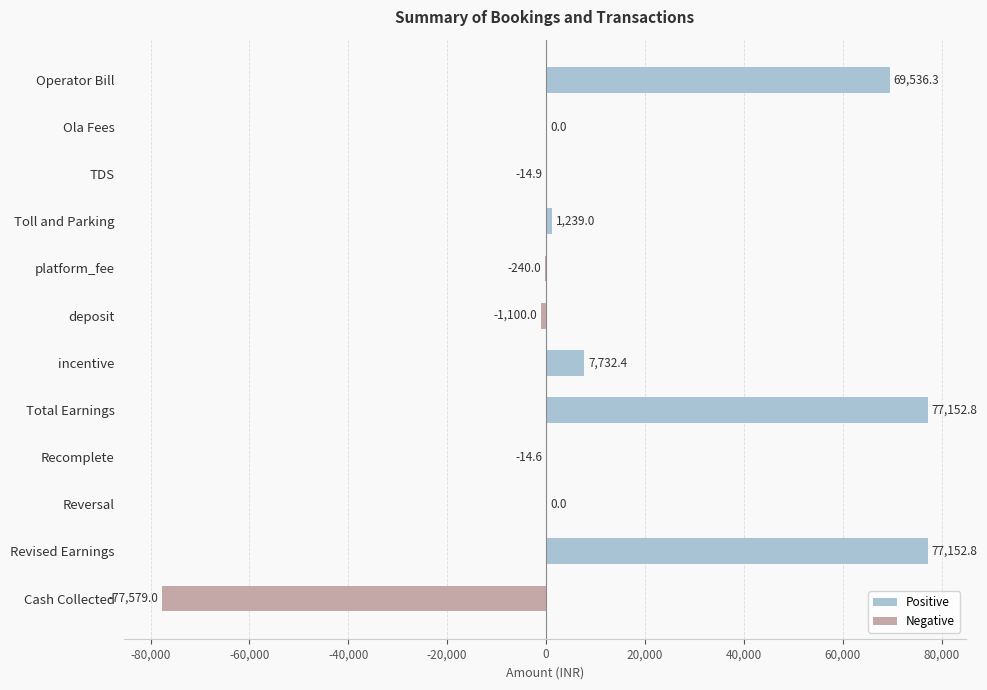

What is the change in value from Operator Bill to Recomplete?

-69550.9